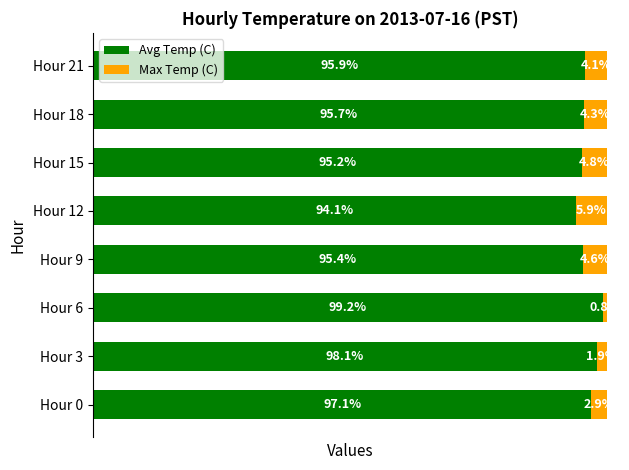

Which category has the lowest value in the Avg Temp (C) series?

Hour 12